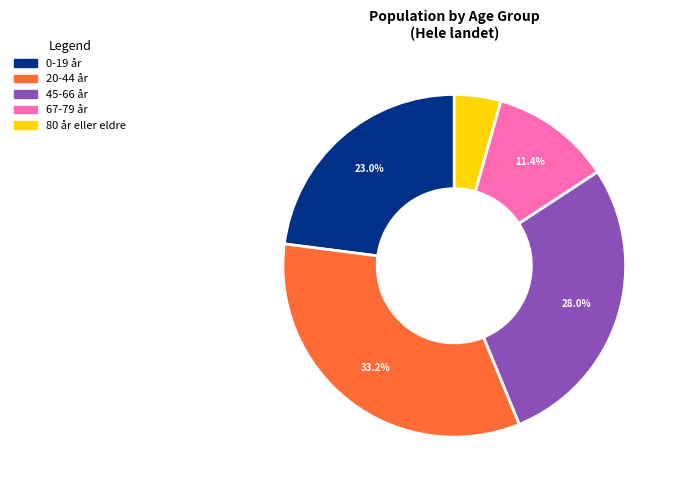

Is there a majority slice in this chart?

No